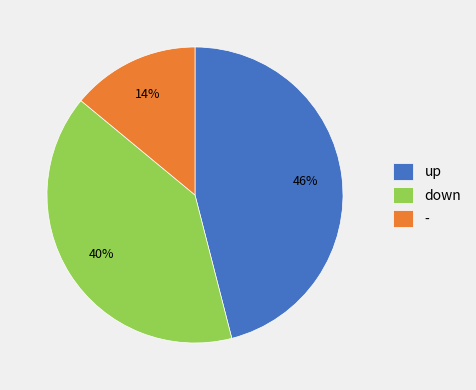

Which slice is the smallest?

-